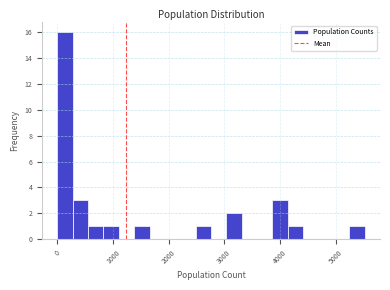

Read against the x-axis, roughly where is the centre of the tallest bar?

100